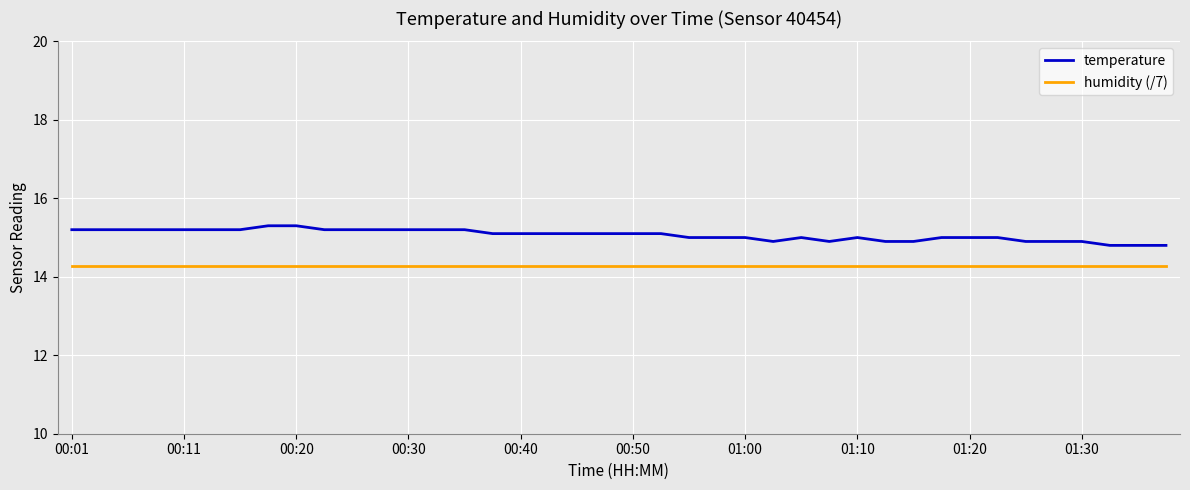

List the series in order of their peak value, highest first.

temperature, humidity (/7)